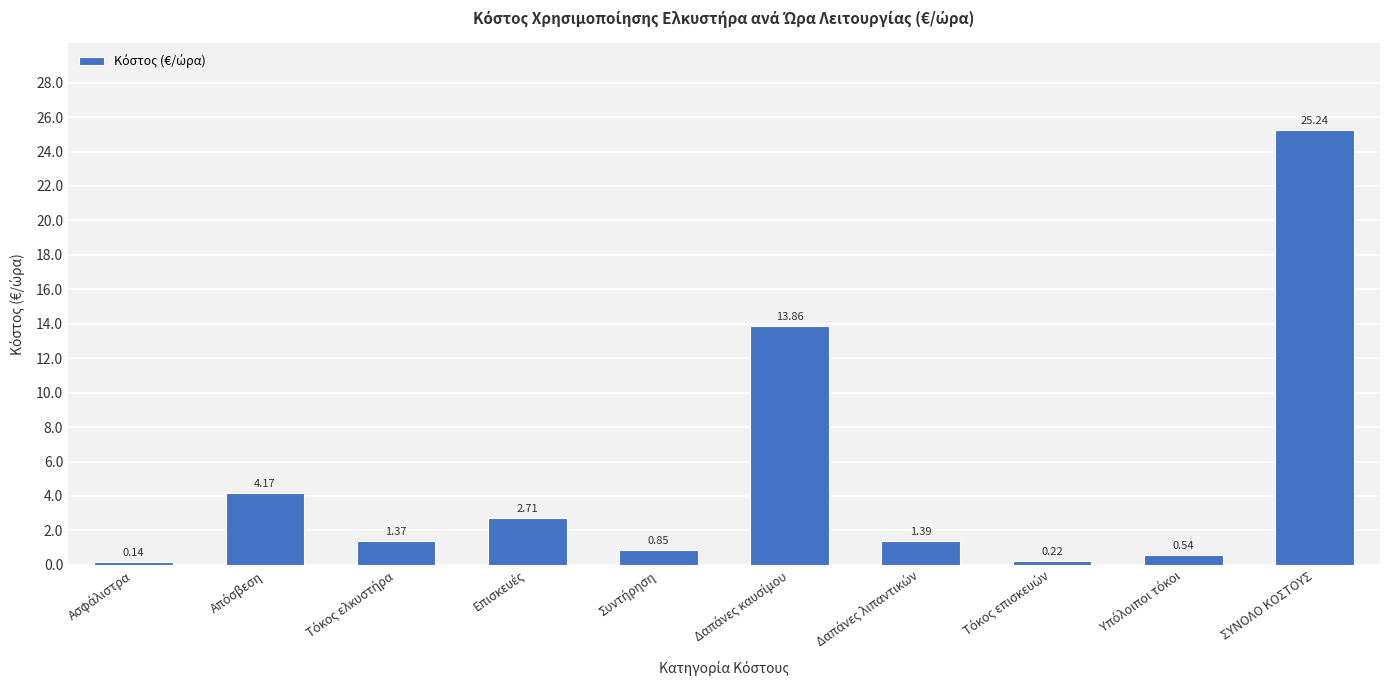

Does the chart contain stacked bars?

No